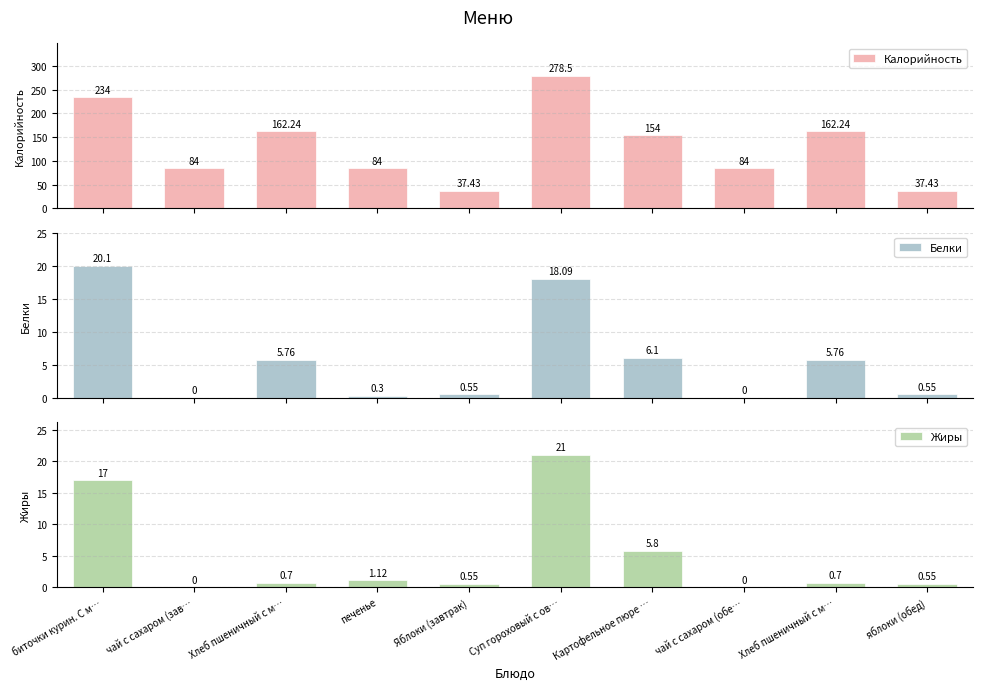

At which category is the sum across all series the highest?

Суп гороховый с ов…